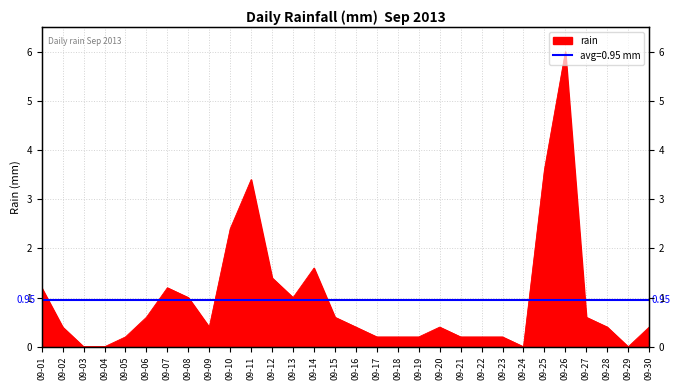

Rank the categories by value from highest to lowest.

09-26, 09-25, 09-11, 09-10, 09-14, 09-12, 09-01, 09-07, 09-08, 09-13, 09-06, 09-15, 09-27, 09-02, 09-09, 09-16, 09-20, 09-28, 09-30, 09-05, 09-17, 09-18, 09-19, 09-21, 09-22, 09-23, 09-03, 09-04, 09-24, 09-29